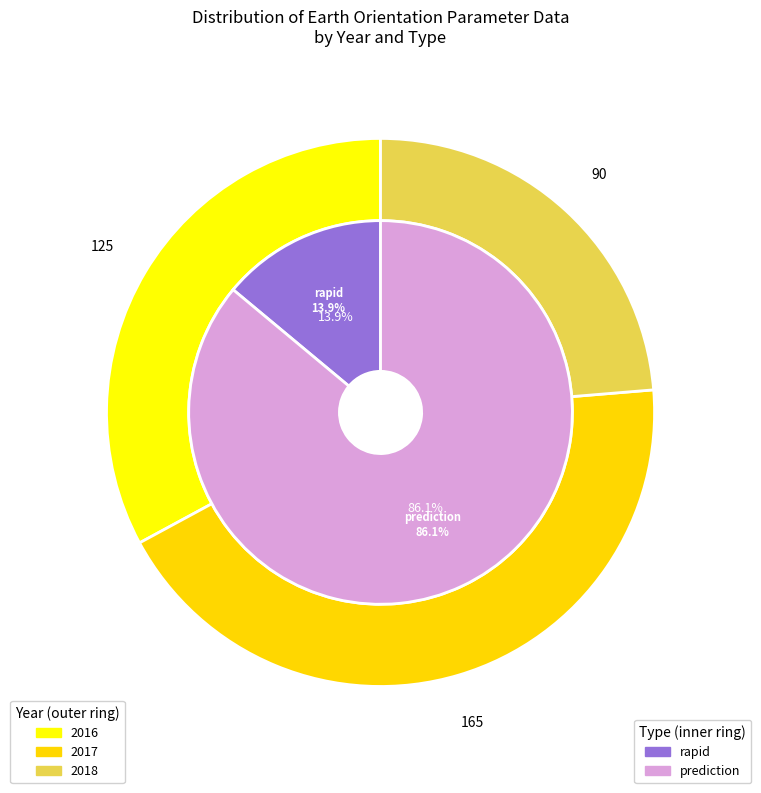

Is prediction the majority of the pie?

Yes